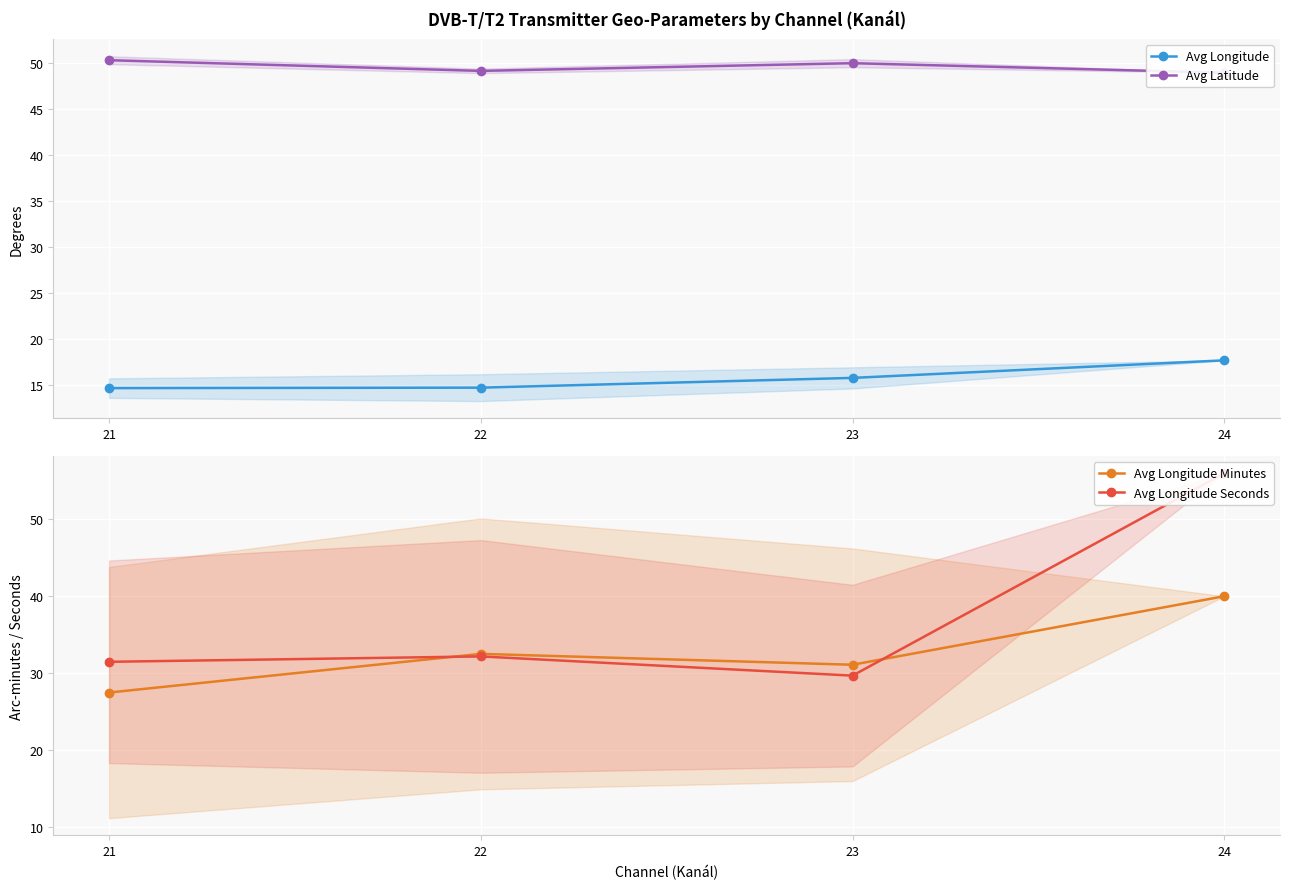

True or false: Avg Longitude Minutes has more than 0 points higher than both neighbors.

True